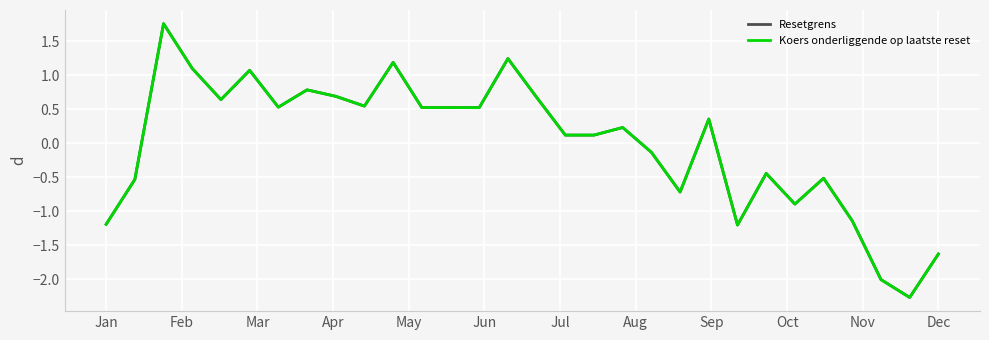

What is the smallest value displayed?

-2.3